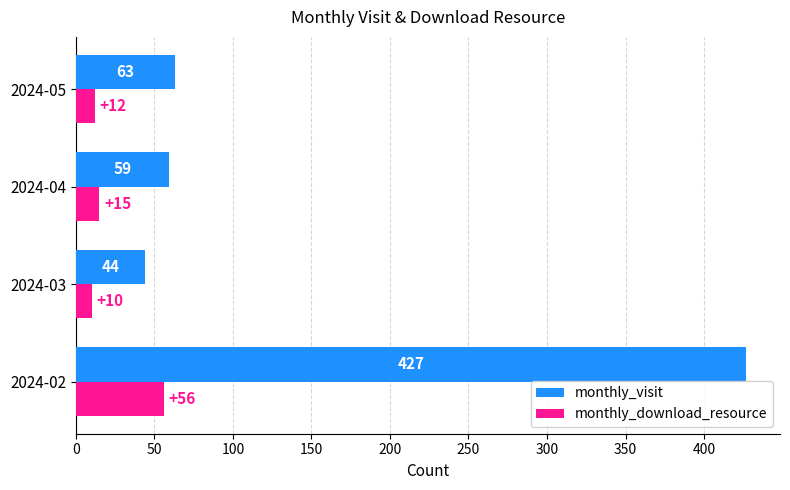

The monthly_download_resource series shows 56 at 2024-02. True or false?

True